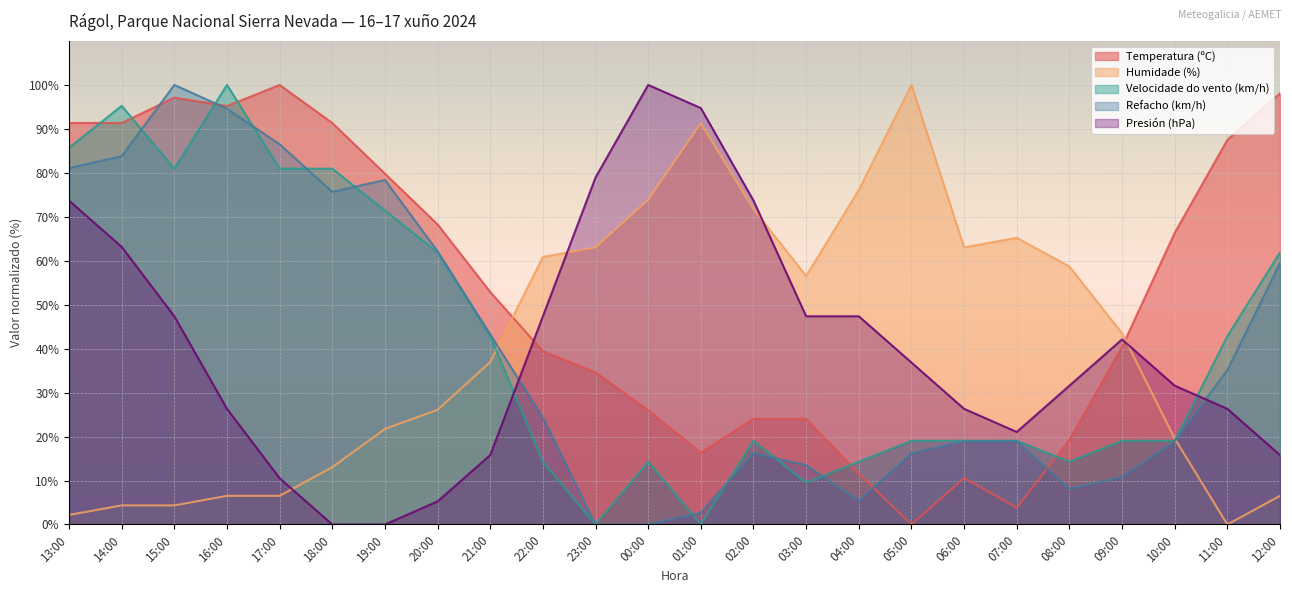

Rank the categories by Presión (hPa) value from lowest to highest.

18:00, 19:00, 20:00, 17:00, 21:00, 12:00, 07:00, 16:00, 06:00, 11:00, 08:00, 10:00, 05:00, 09:00, 15:00, 22:00, 03:00, 04:00, 14:00, 13:00, 02:00, 23:00, 01:00, 00:00